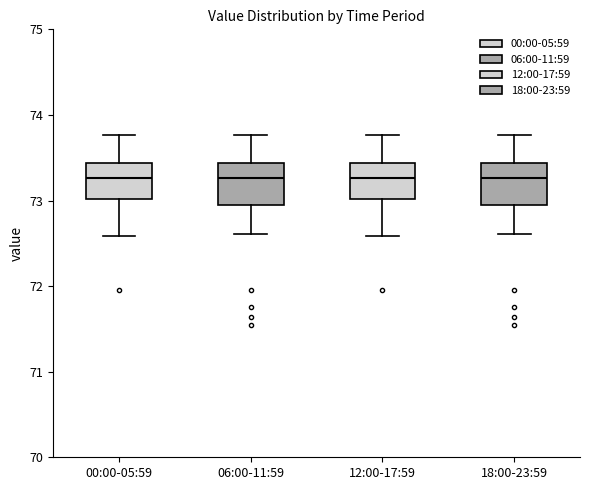

Reading left to right, transcribe this box plot: for each box, give where its median line is, the range the box spans, and where its two whiskers end, as read against the y-axis. The values are not printed on the chart, so give them approximately, as read against the axis.

00:00-05:59: median 73.3, box 73.0 to 73.4, whiskers 72.6 to 73.8
06:00-11:59: median 73.3, box 73.0 to 73.4, whiskers 72.6 to 73.8
12:00-17:59: median 73.3, box 73.0 to 73.4, whiskers 72.6 to 73.8
18:00-23:59: median 73.3, box 73.0 to 73.4, whiskers 72.6 to 73.8